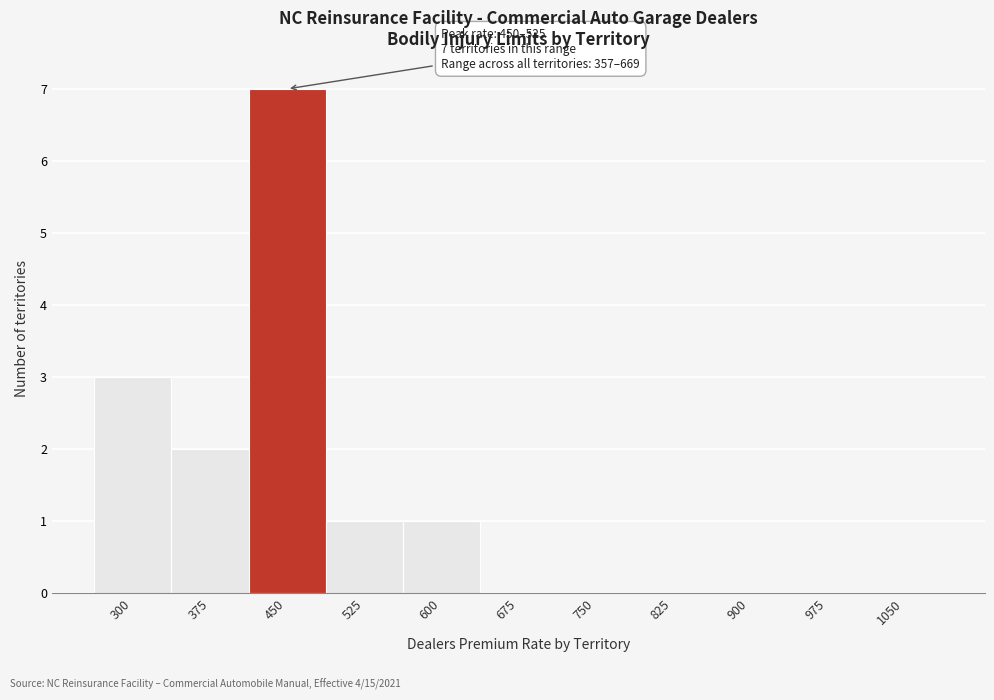

Reading left to right, extract all data points from this chart.

300=3	375=2	450=7	525=1	600=1	675=0	750=0	825=0	900=0	975=0	1050=0